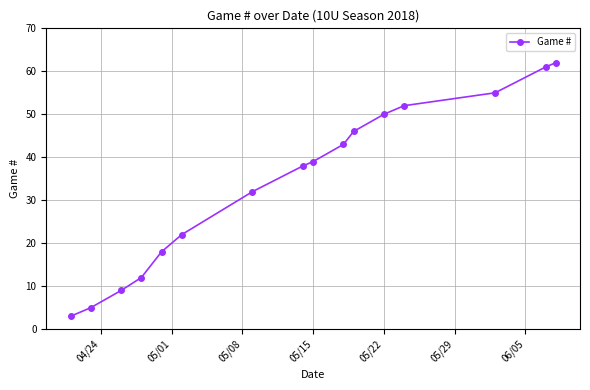

Count the number of categories in the chart.

16